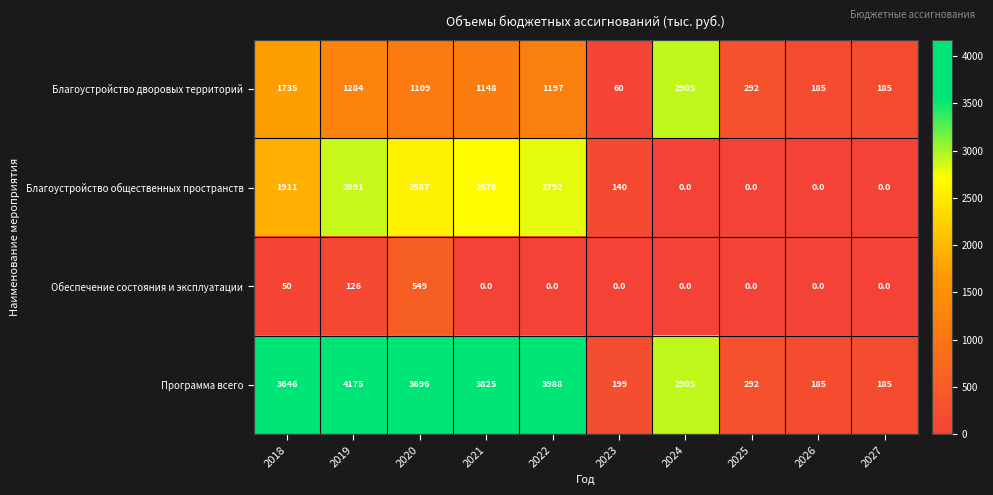

Rank the series at 2023 from highest to lowest value.

Программа всего, Благоустройство общественных пространств, Благоустройство дворовых территорий, Обеспечение состояния и эксплуатации